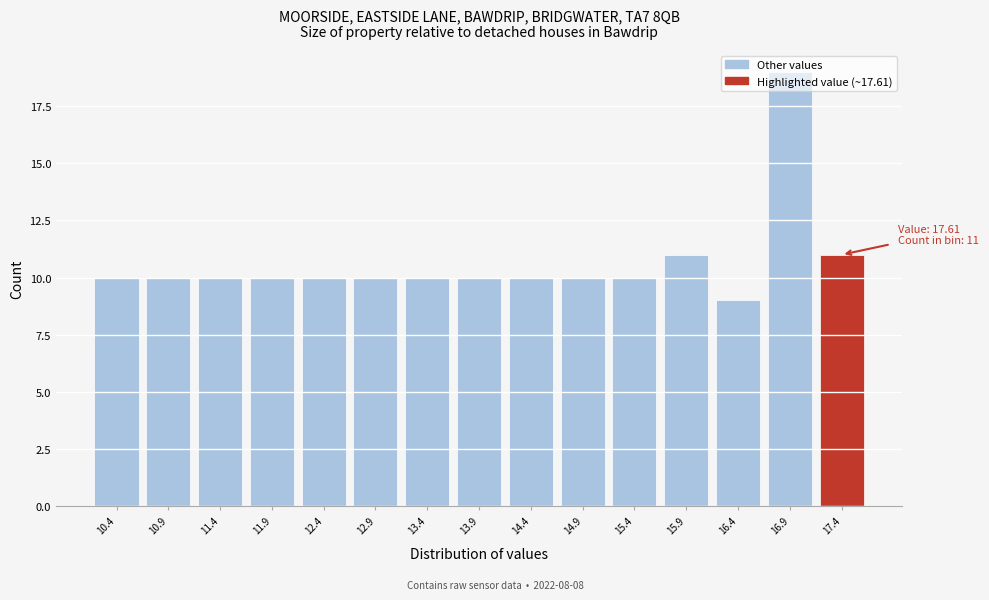

Which range on the x-axis has the tallest bar?

16.7 to 17.2